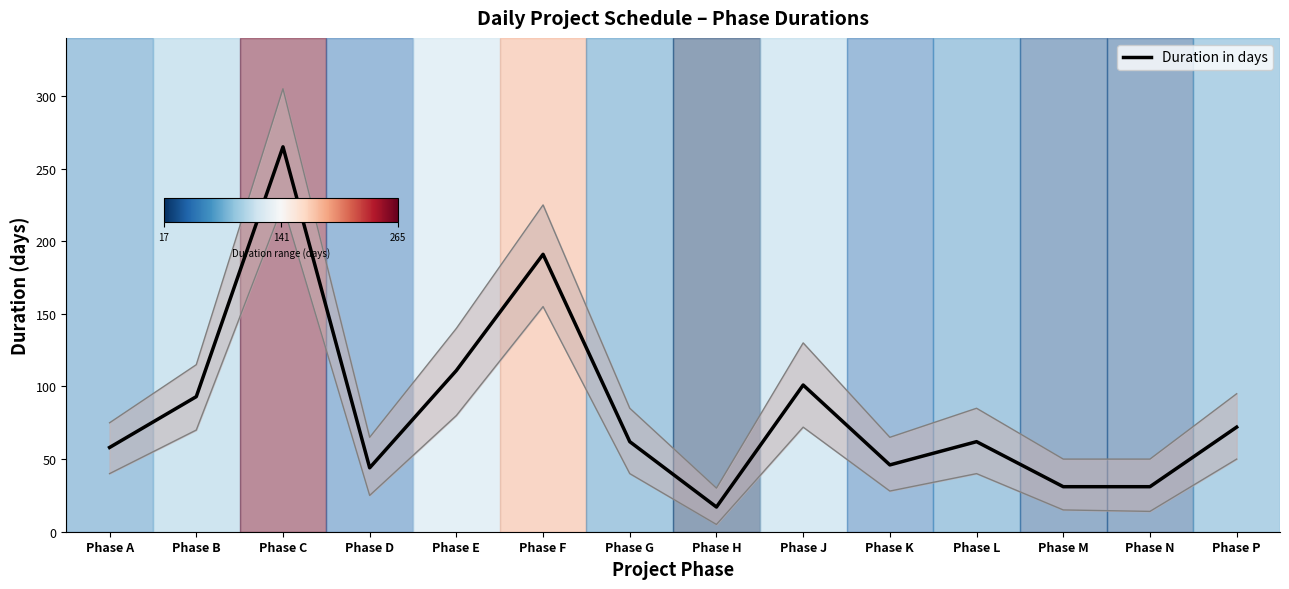

Reading left to right, list all the values displayed in this chart.

58	93	265	44	111	191	62	17	101	46	62	31	31	72